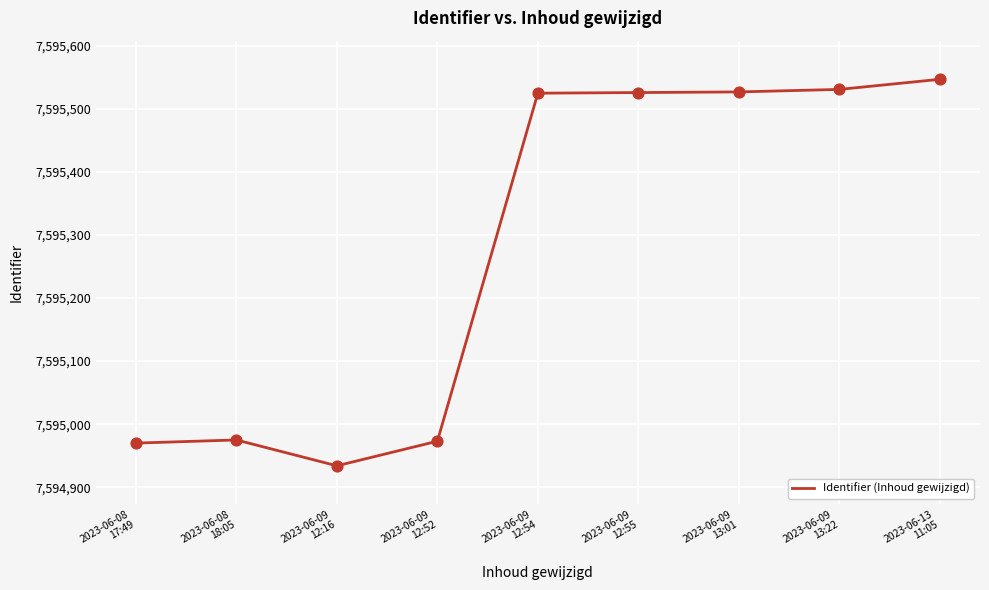

What is the change in value from 2023-06-08
18:05 to 2023-06-09
12:16?

-41